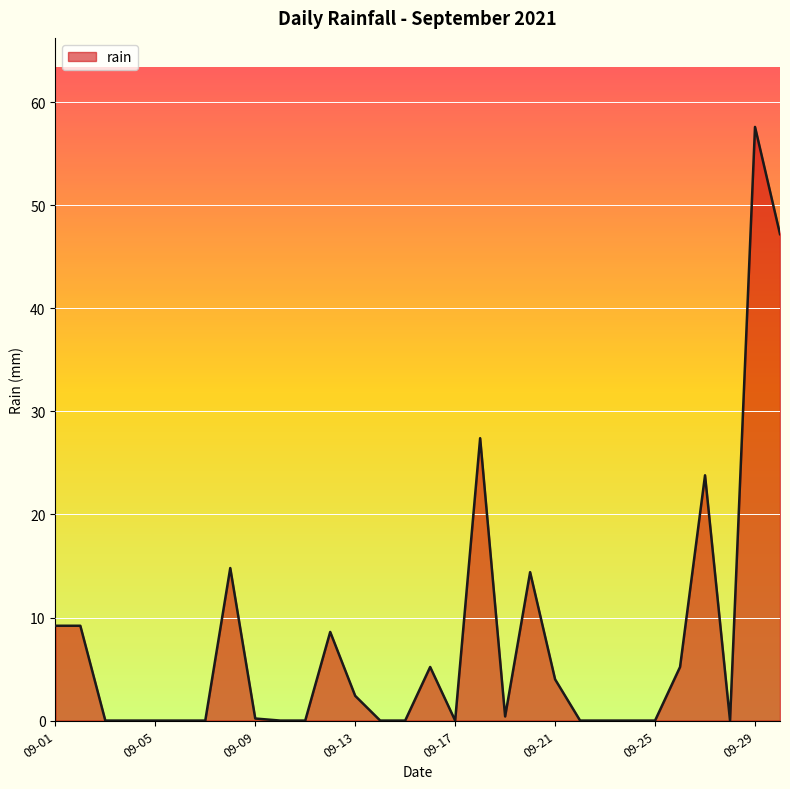

What is the maximum value shown in the chart?

57.6